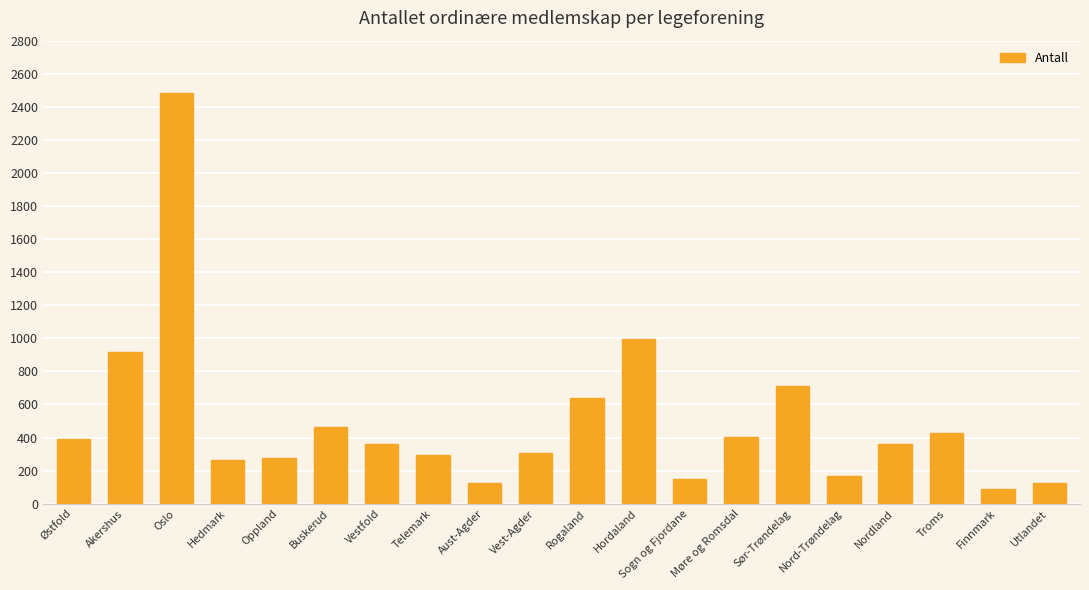

What is the average value?

498